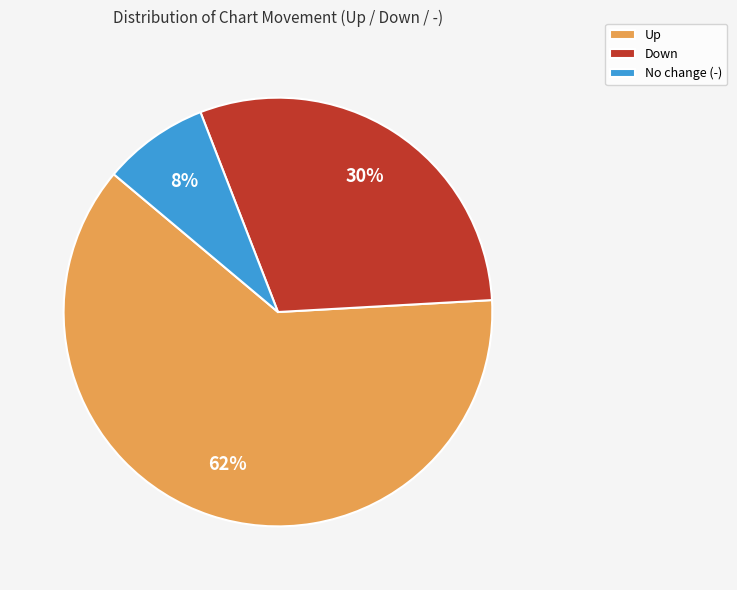

To the nearest percent, what percentage of the pie is Down?

30%